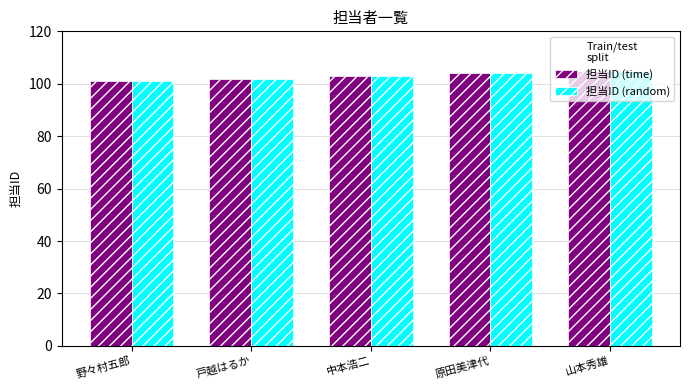

List the labels in order of 担当ID (random) value, smallest first.

野々村五郎, 戸越はるか, 中本浩二, 原田美津代, 山本秀雄